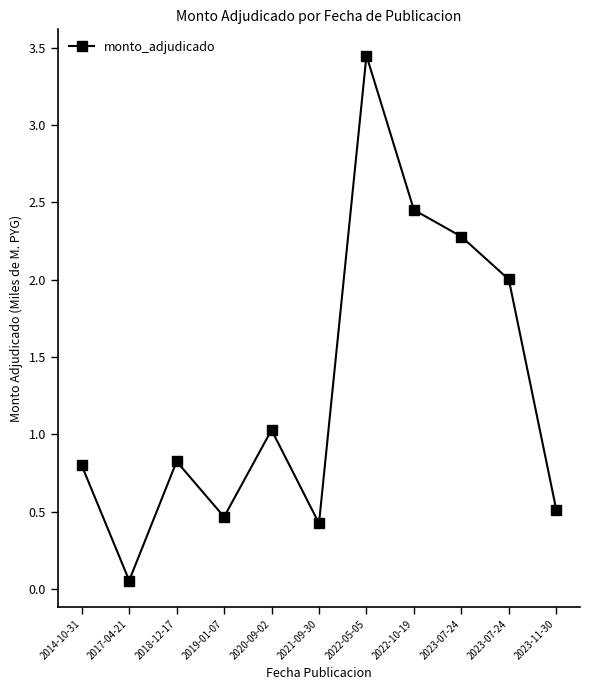

What is the change in value from 2019-01-07 to 2022-10-19?

+2.0